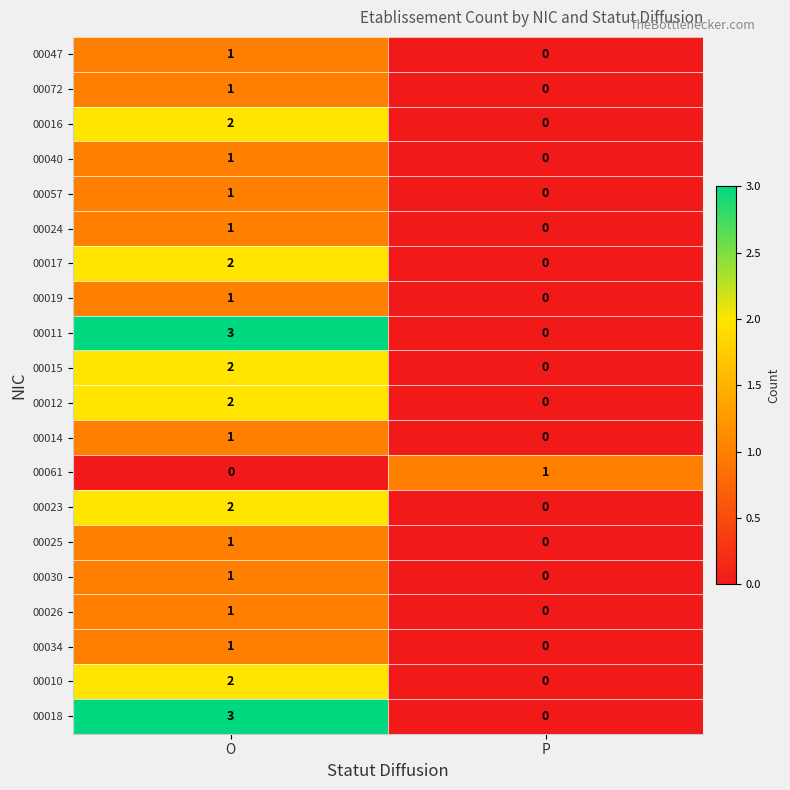

At which label does 00047 reach its peak?

O